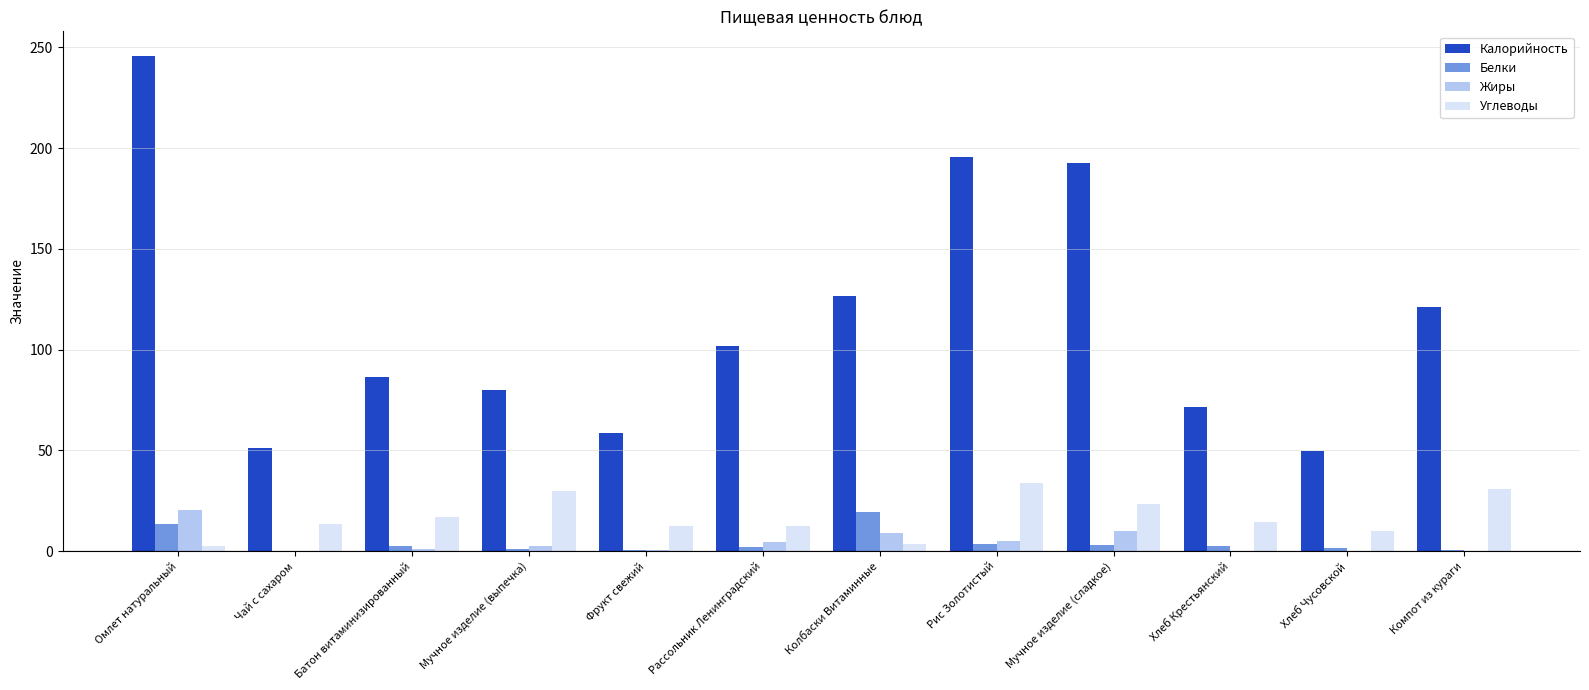

Where is Углеводы nearest to the value 18?

Батон витаминизированный